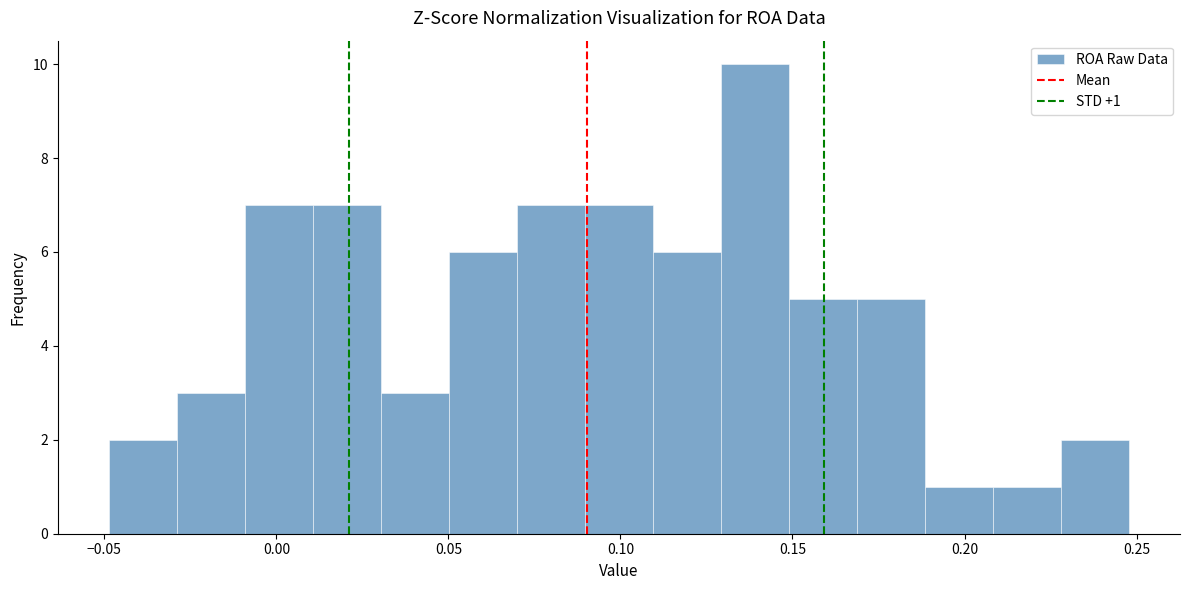

Around what value on the x-axis is the tallest bar? Give the approximate position of its centre, as read against the axis.

0.140